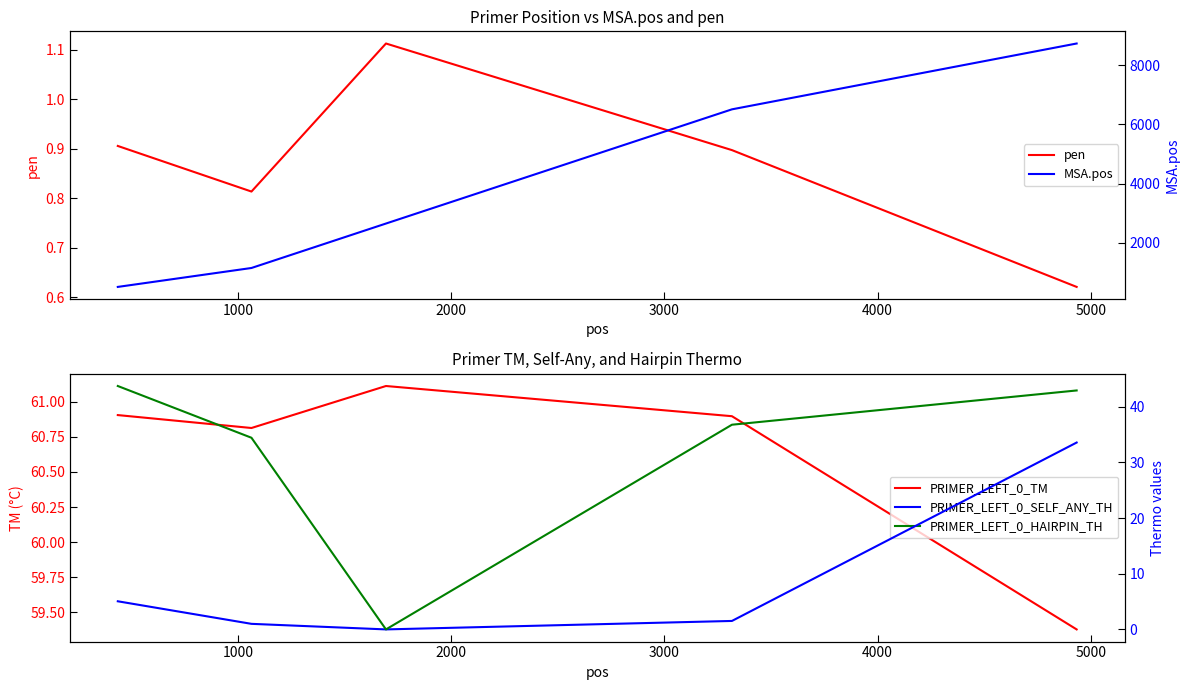

Does the chart have visible grid lines?

No